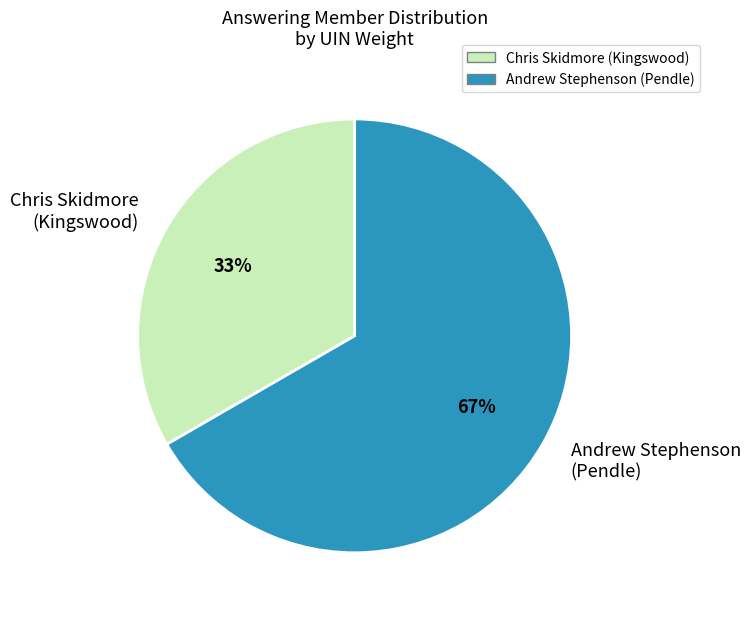

Which category has the biggest portion of the pie?

Andrew Stephenson (Pendle)